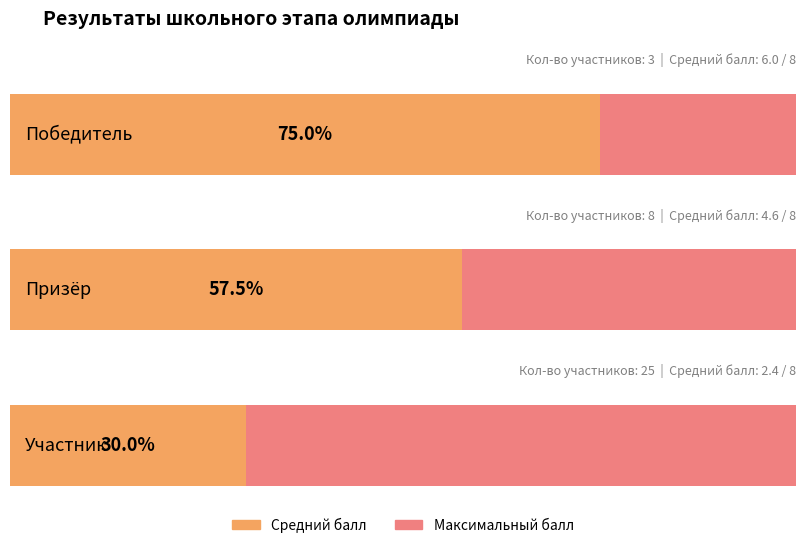

Where is Победитель nearest to the value 1?

Призёр